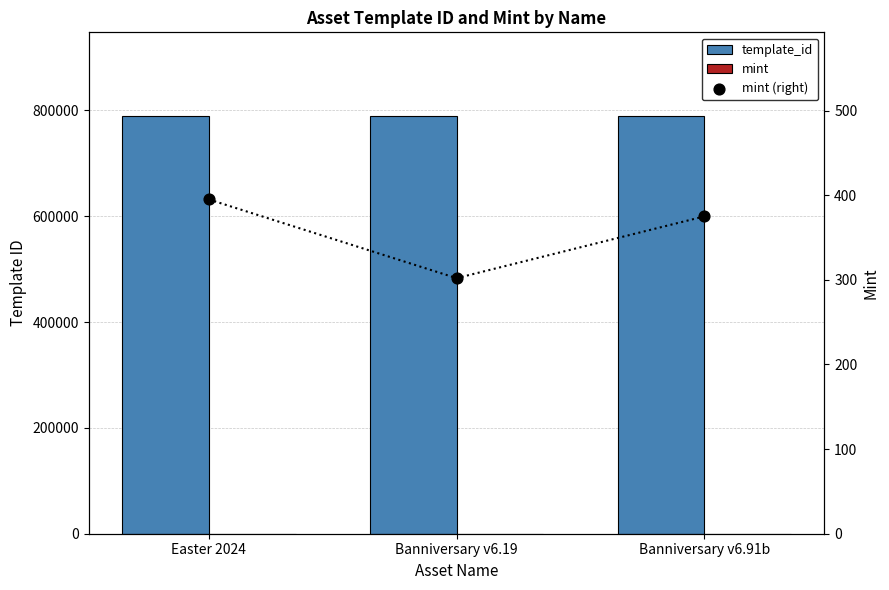

What are all the series names shown in the legend?

template_id, mint, mint (right)